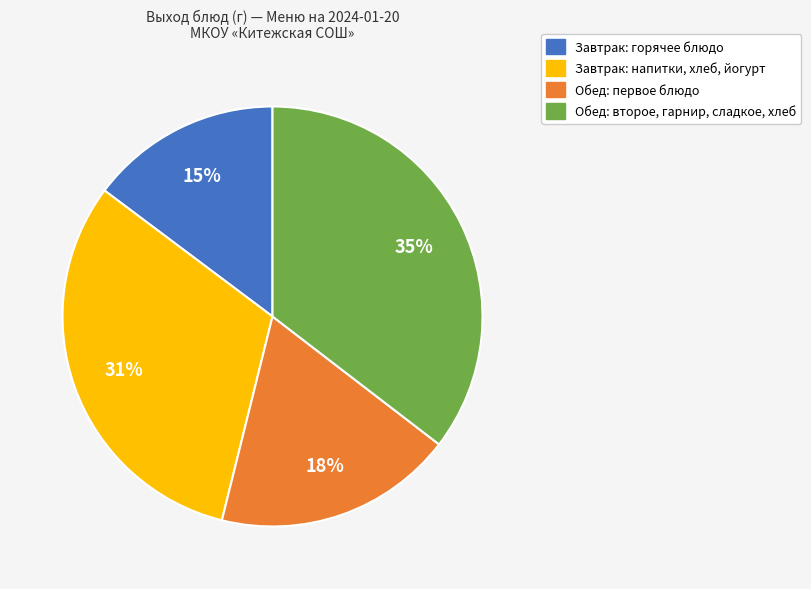

Is there a majority slice in this chart?

No